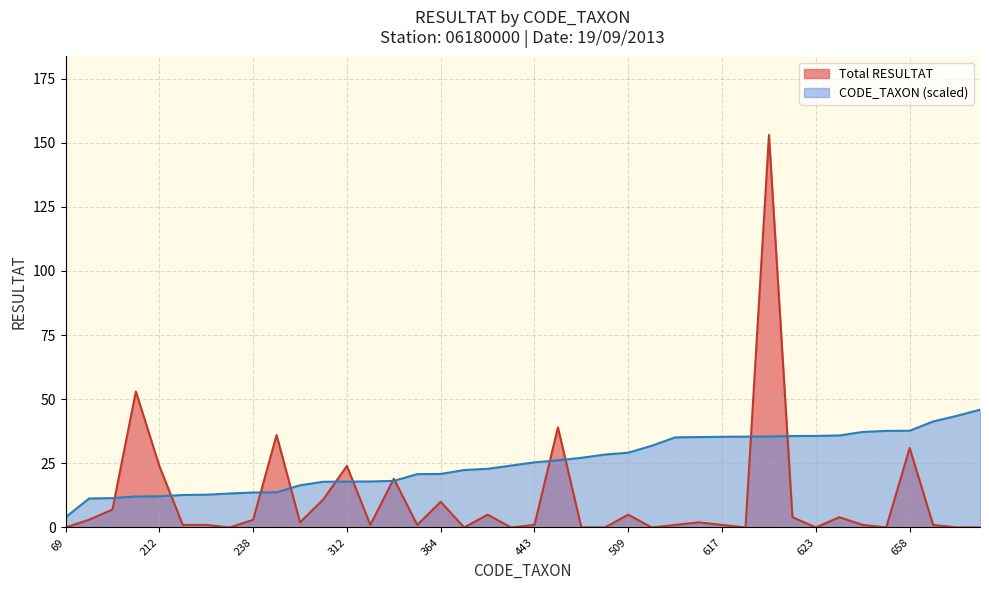

At which label is Total RESULTAT closest to 76?

211